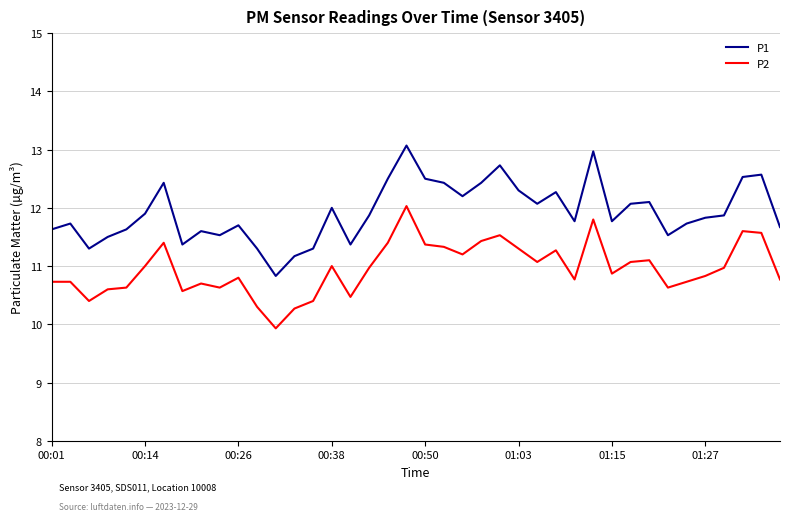

List the series in order of their peak value, highest first.

P1, P2